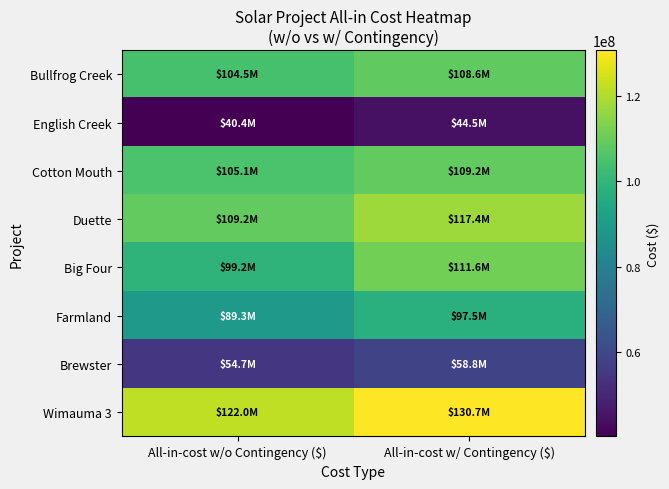

Which series has the largest range (max minus min)?

Big Four